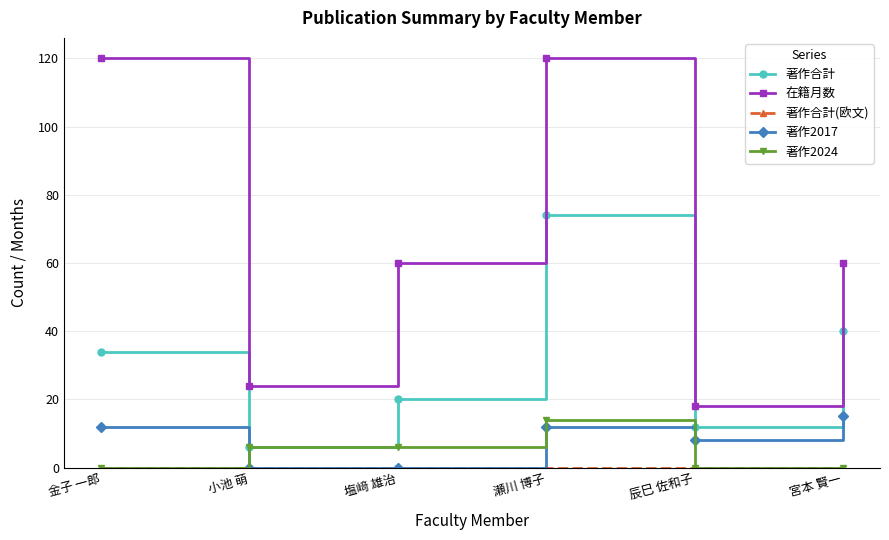

At which label does 著作2017 reach its peak?

宮本 賢一